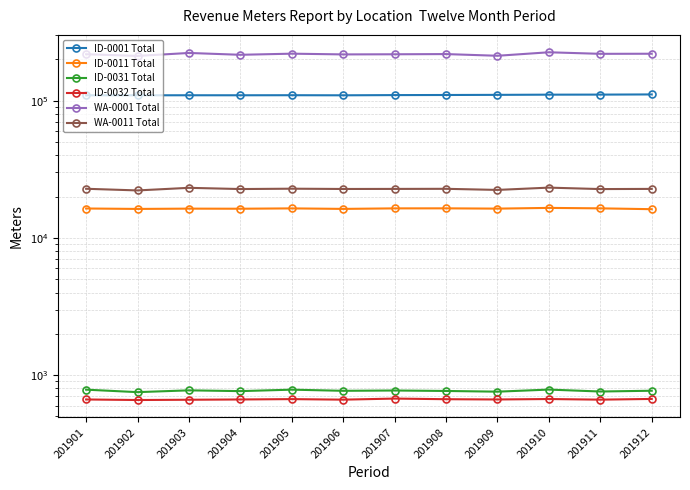

In ID-0031 Total, how many points are lower than both neighbors (excluding endpoints)?

5